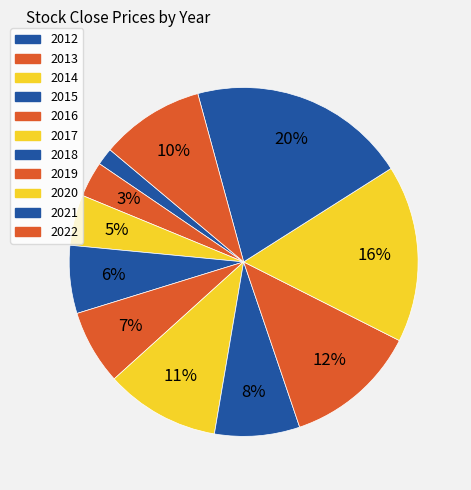

How many segments does this pie chart have?

11